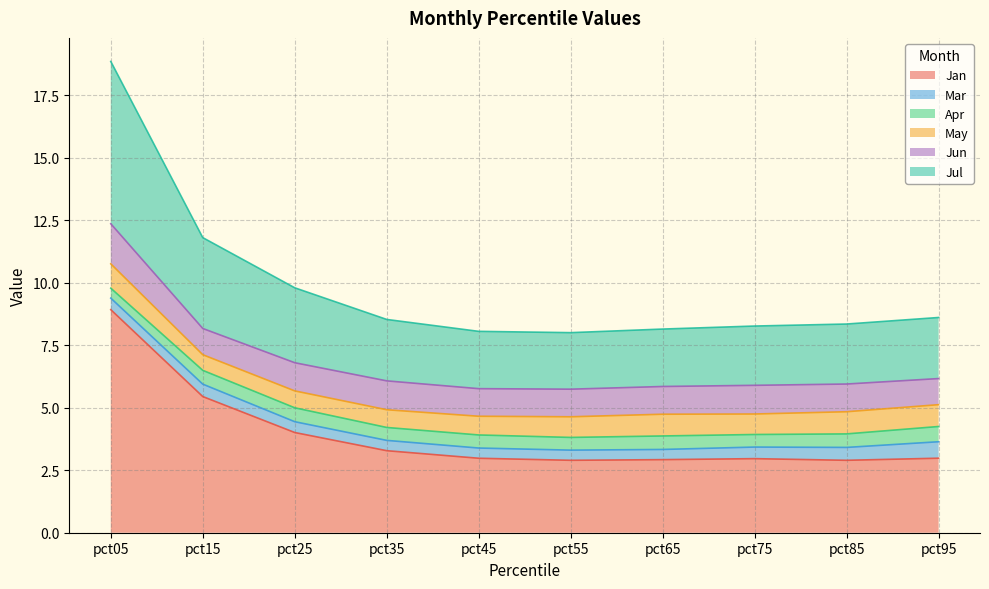

True or false: May and Apr intersect in this chart.

False